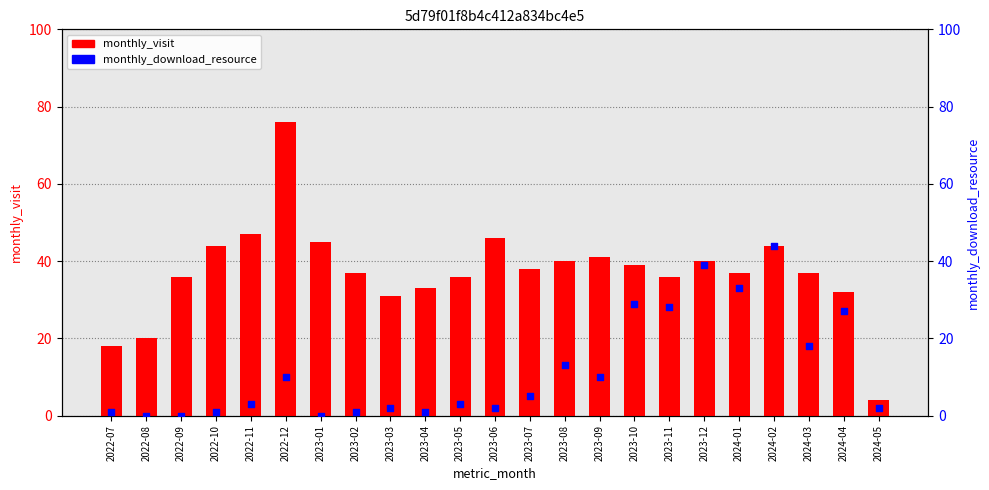

At how many categories does at least one series exceed 42?

6